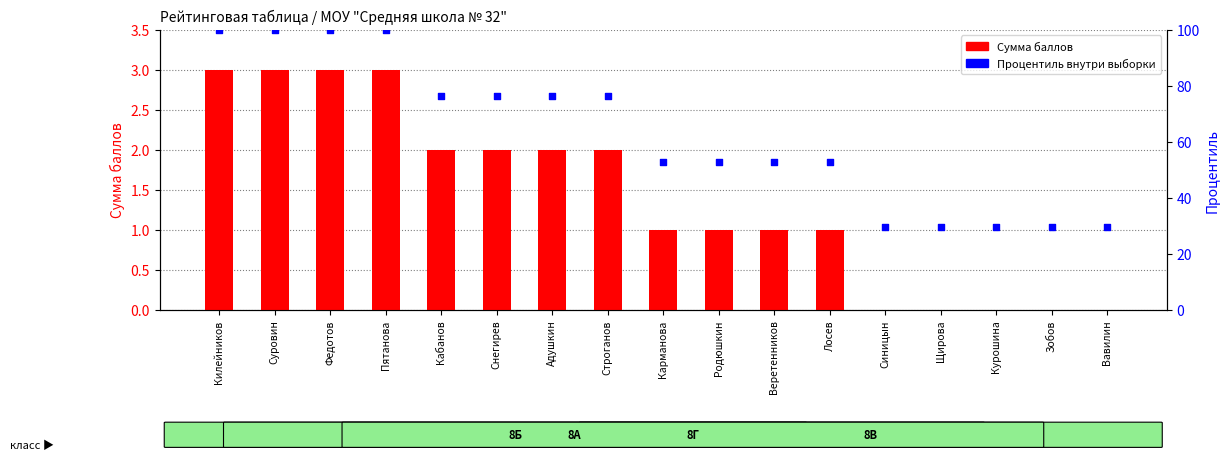

At how many categories does at least one series exceed 92?

4